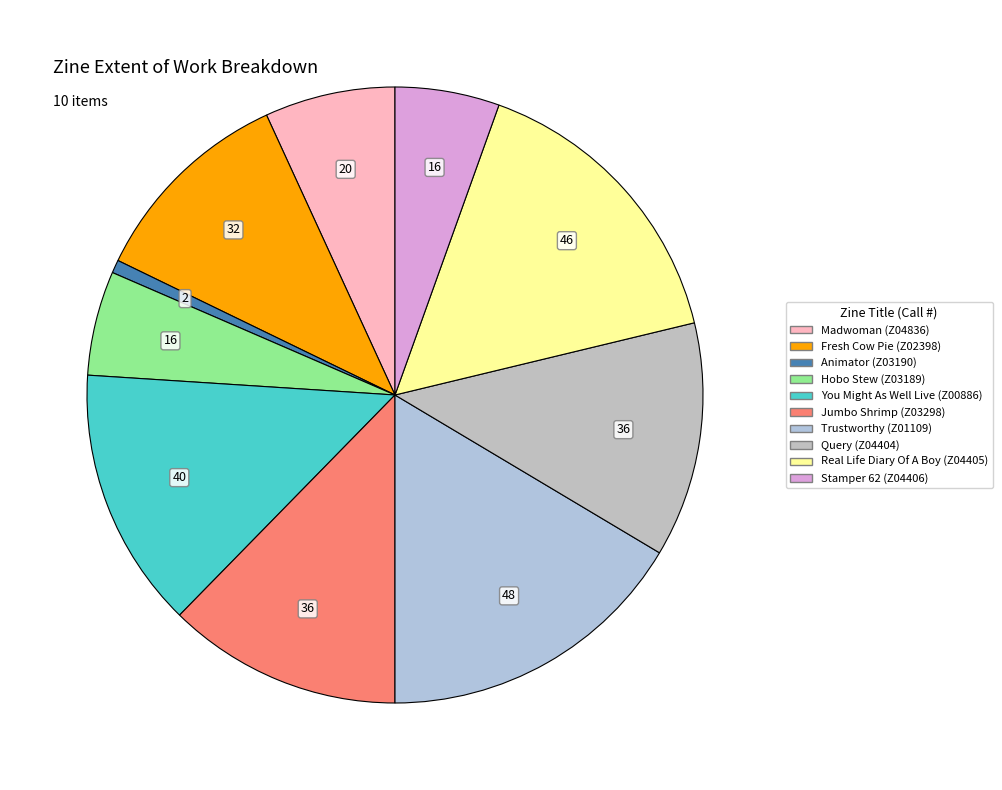

What is the smallest slice in the pie chart?

Animator (Z03190)